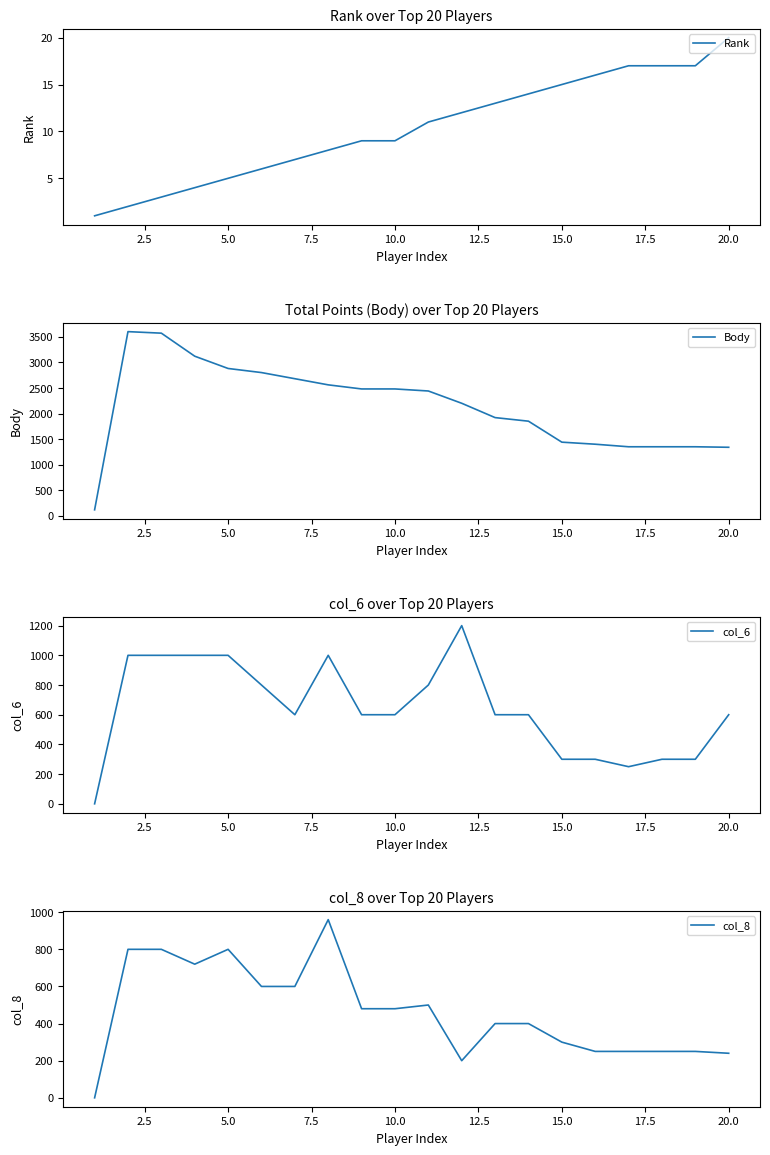

At which label does Rank reach its peak?

20.0